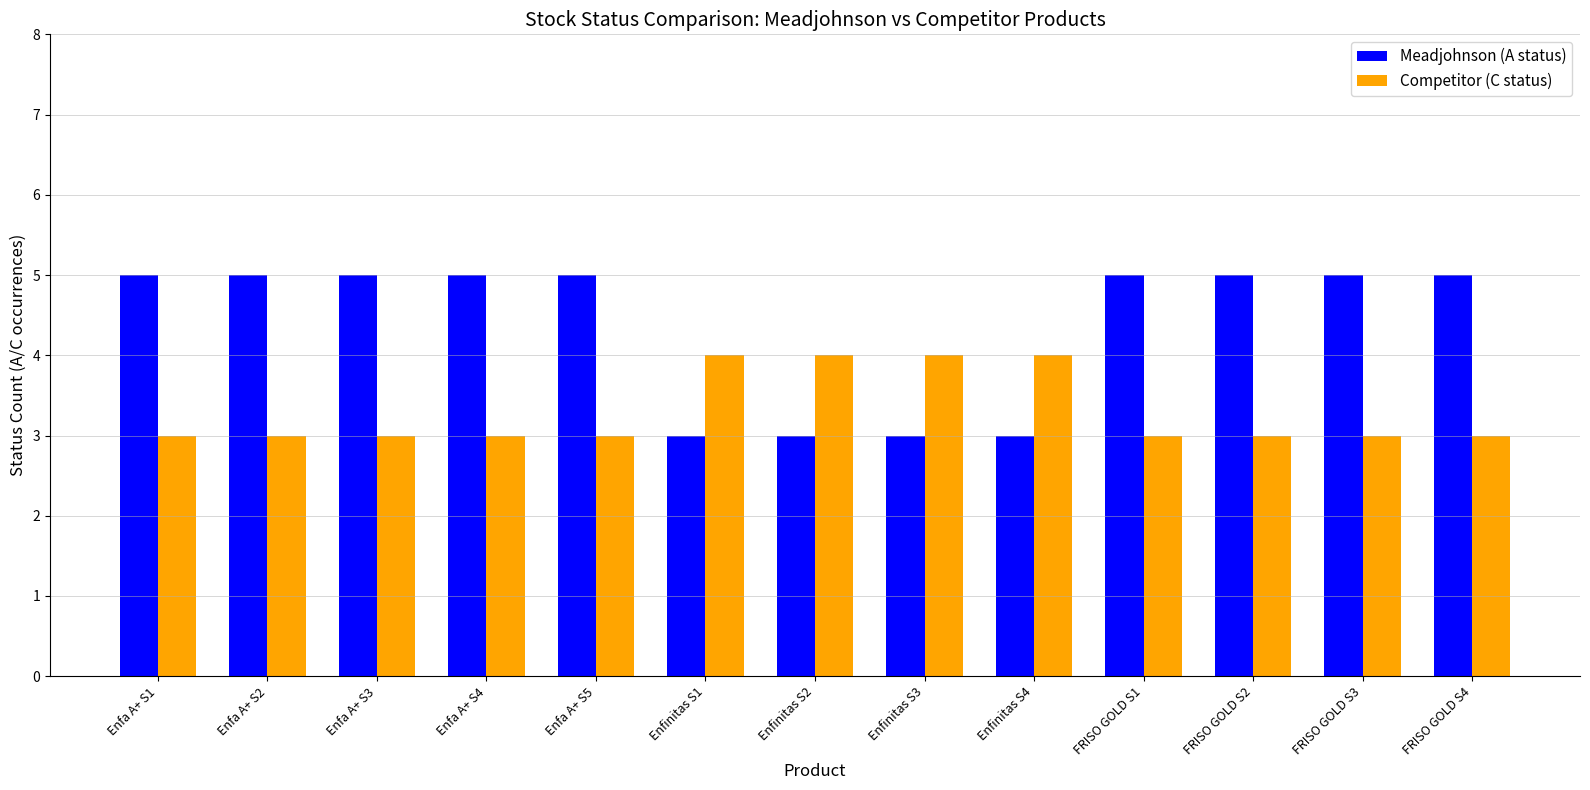

How many distinct data groups are displayed?

2